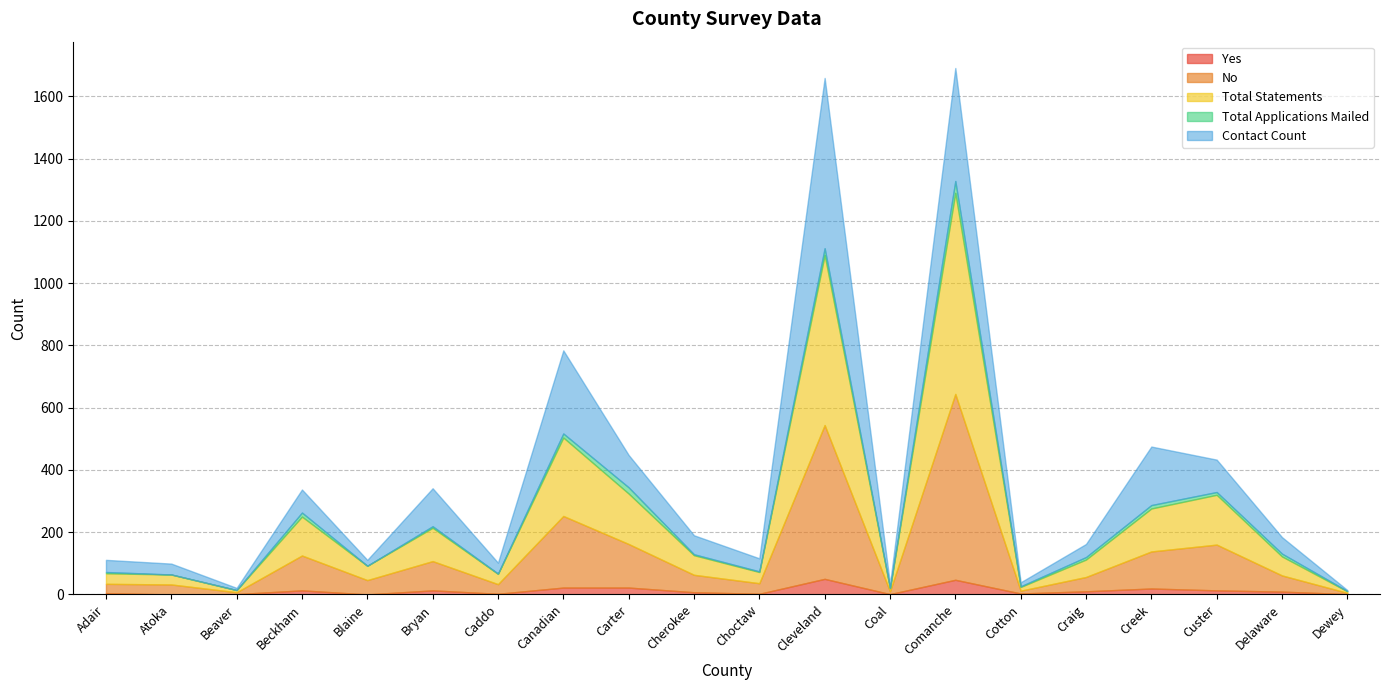

Which series has the widest spread of values?

Total Statements